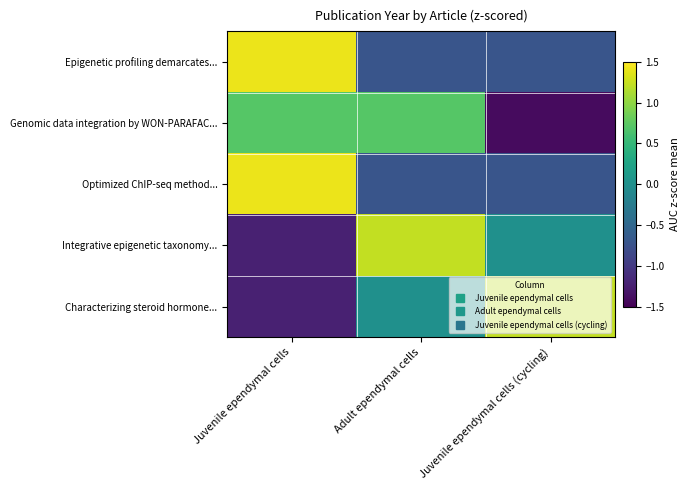

How many categories are shown in the chart?

3